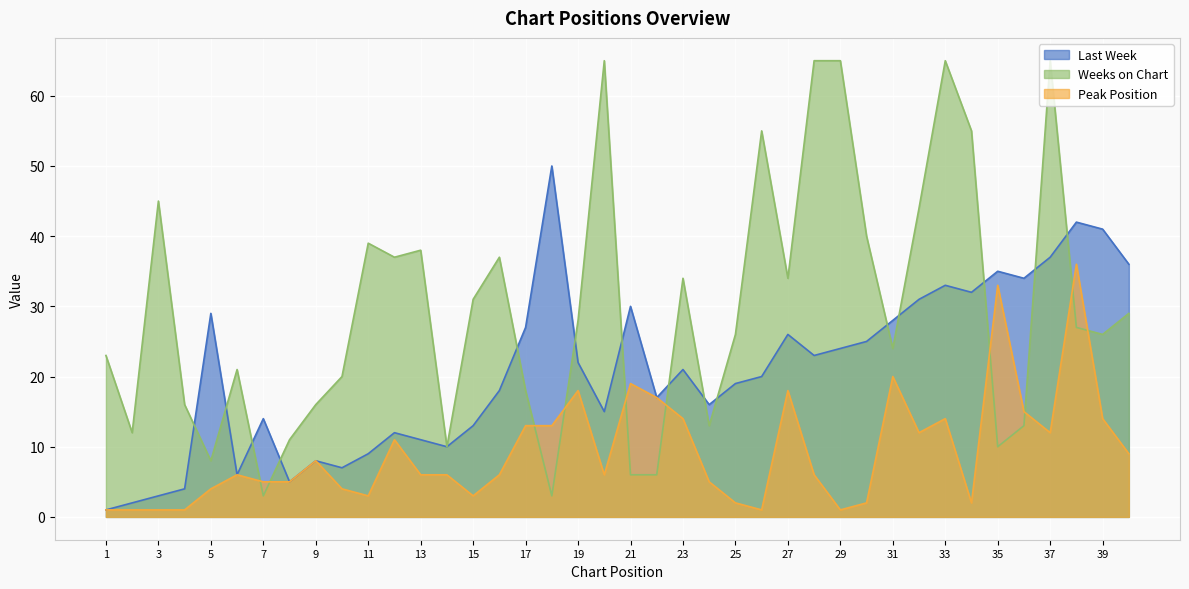

How many values in the Weeks on Chart series exceed 27?

19